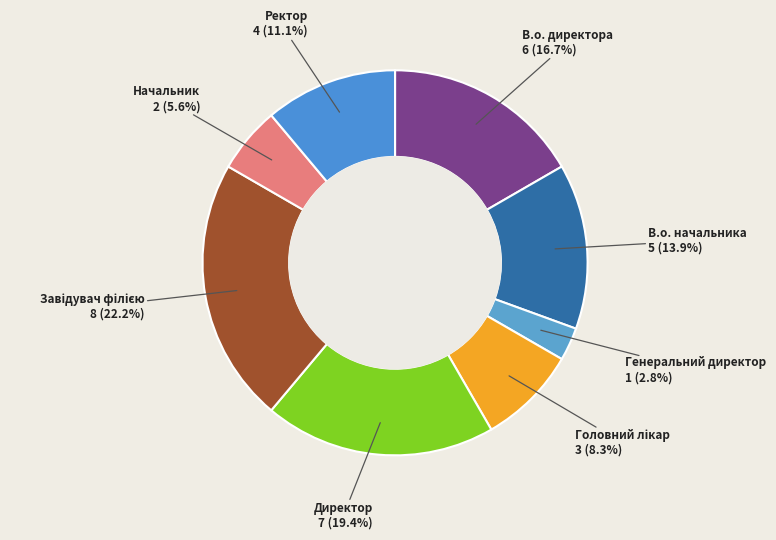

Does any single category account for the majority?

No